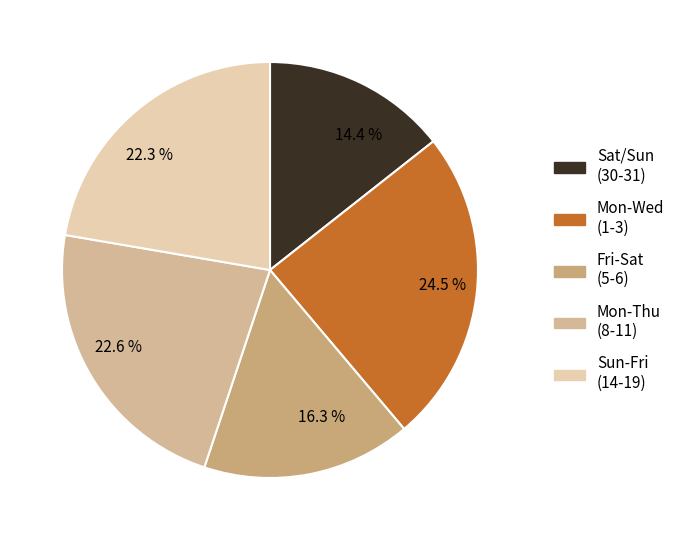

Is 22.3 % the majority of the pie?

No